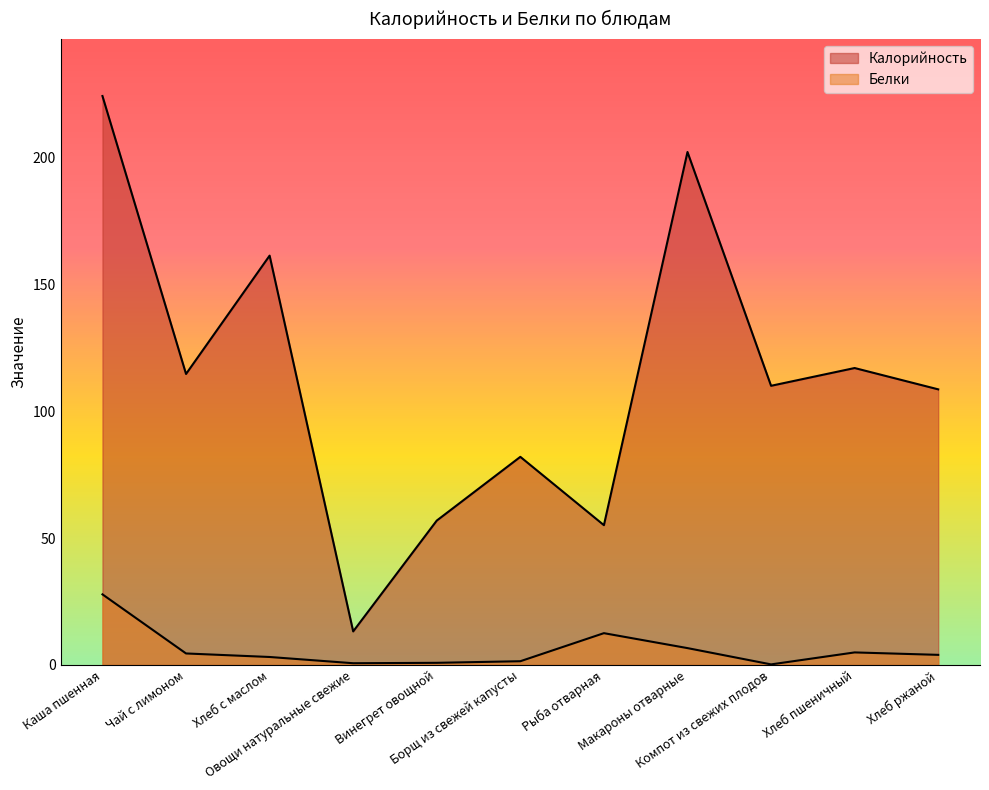

At which category is the sum across all series the highest?

Каша пшенная